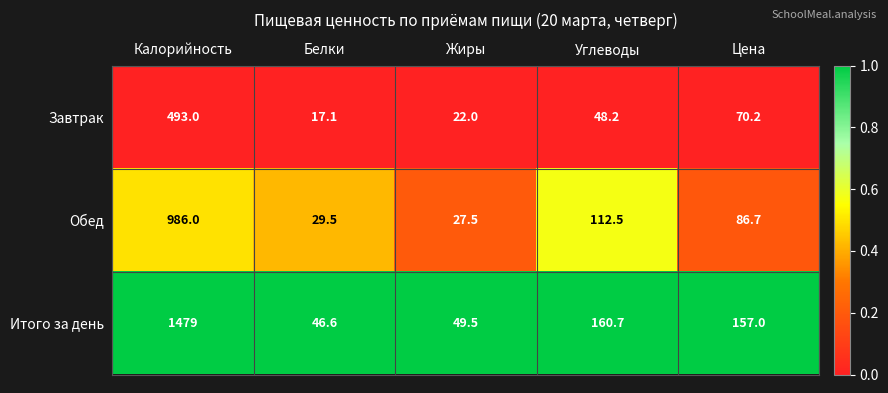

What is the total value across all series at Цена?

313.9